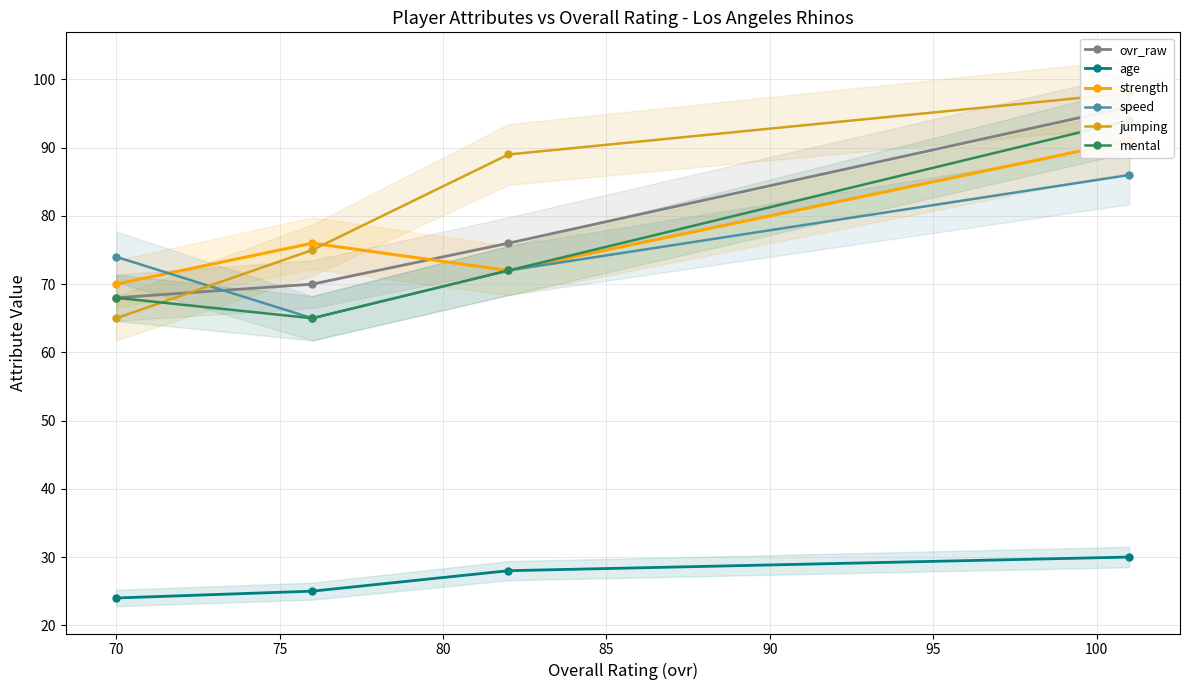

What is the value of the speed point at the 4th from the left?

86